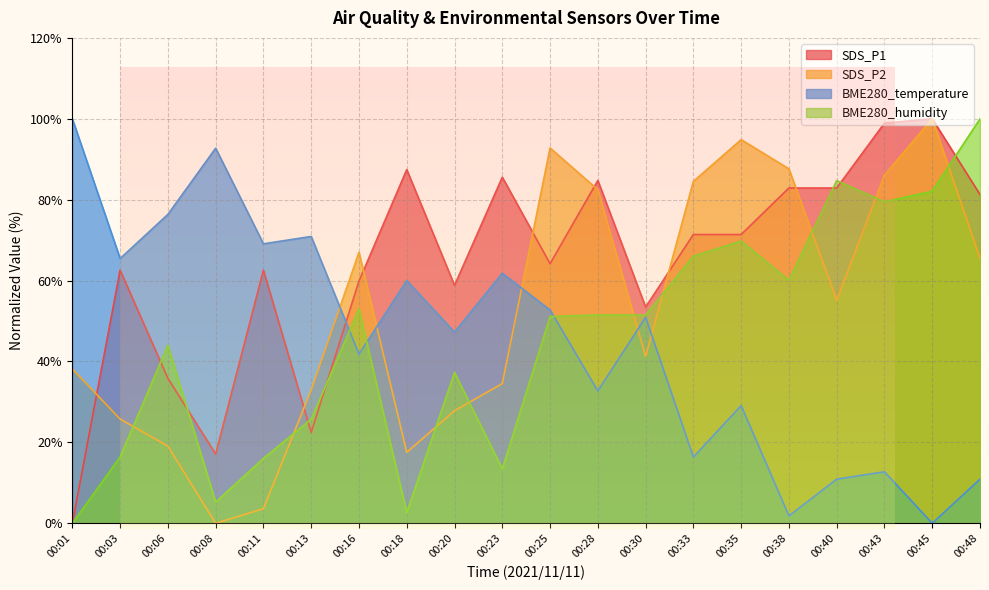

At which label is BME280_temperature closest to 50?

00:30